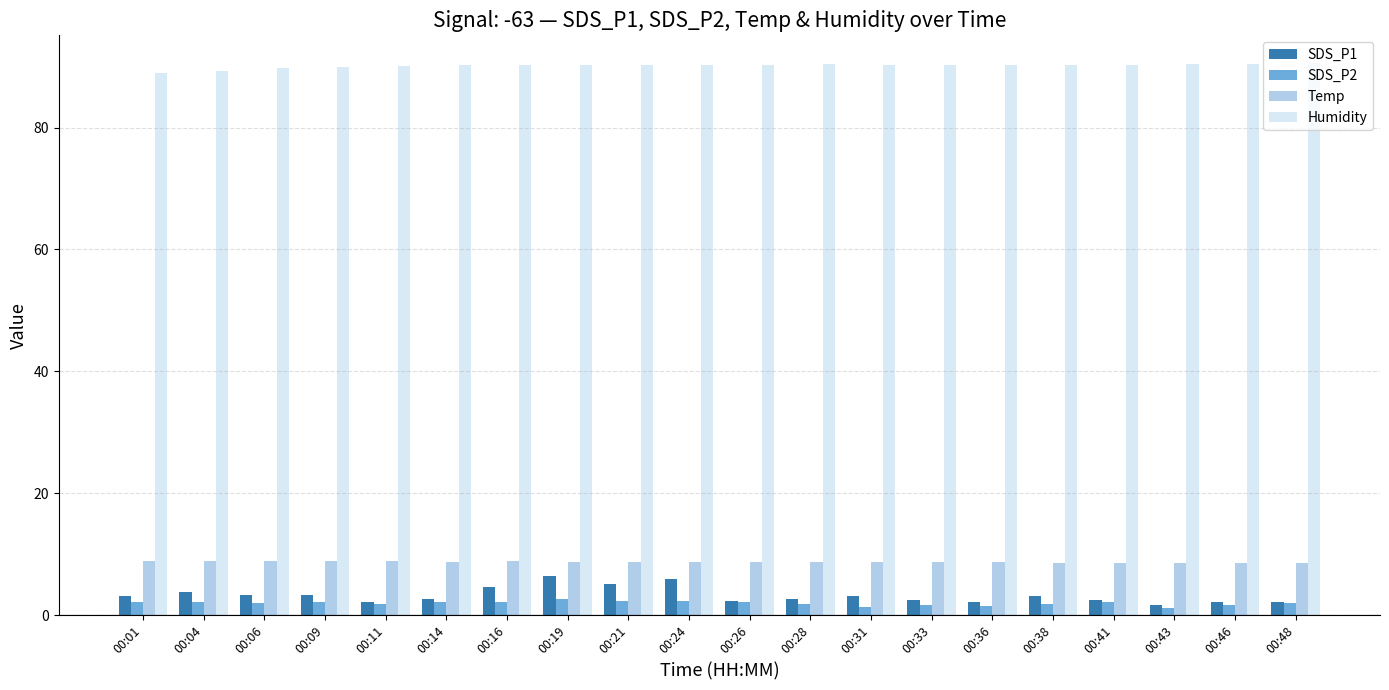

What is the sum of all SDS_P2 values?

39.5